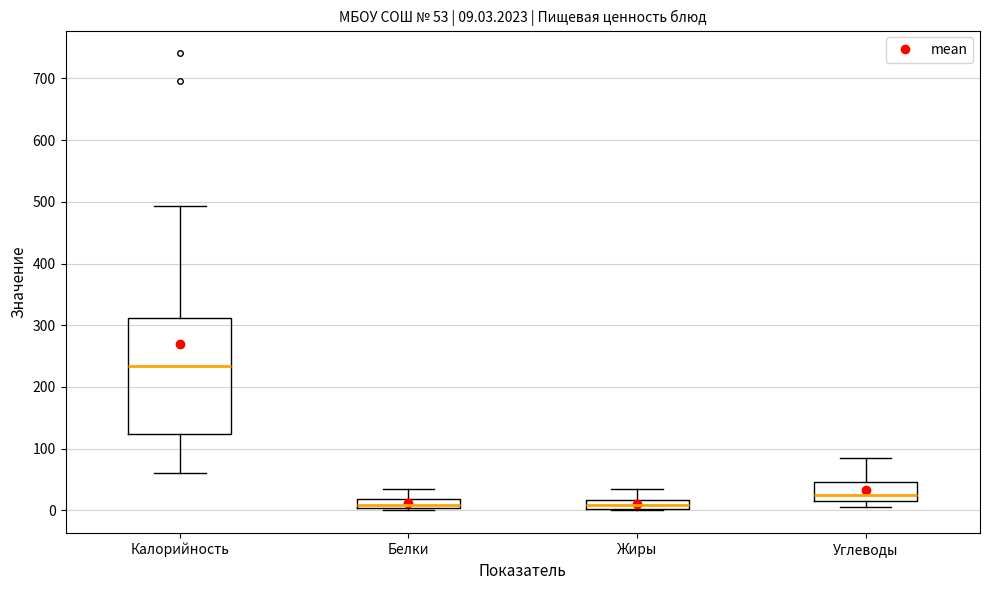

Comparing the boxes themselves (not the whiskers), which one is the tallest?

Калорийность